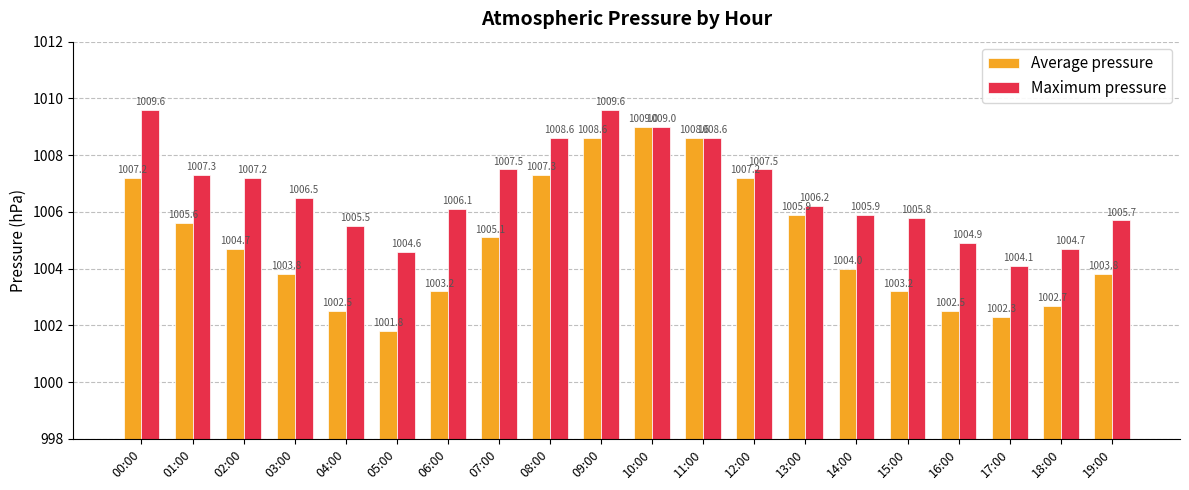

Count the number of data series in this chart.

2